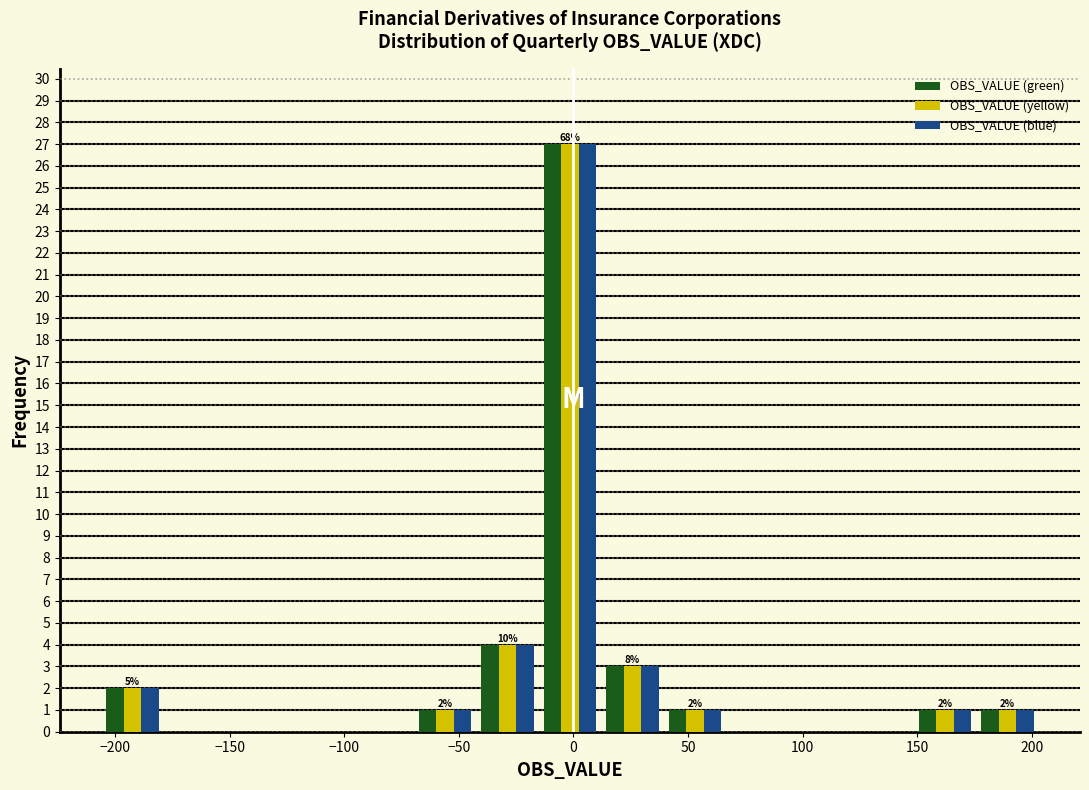

In the OBS_VALUE (green) series, which range on the x-axis has the tallest bar?

-15 to 10